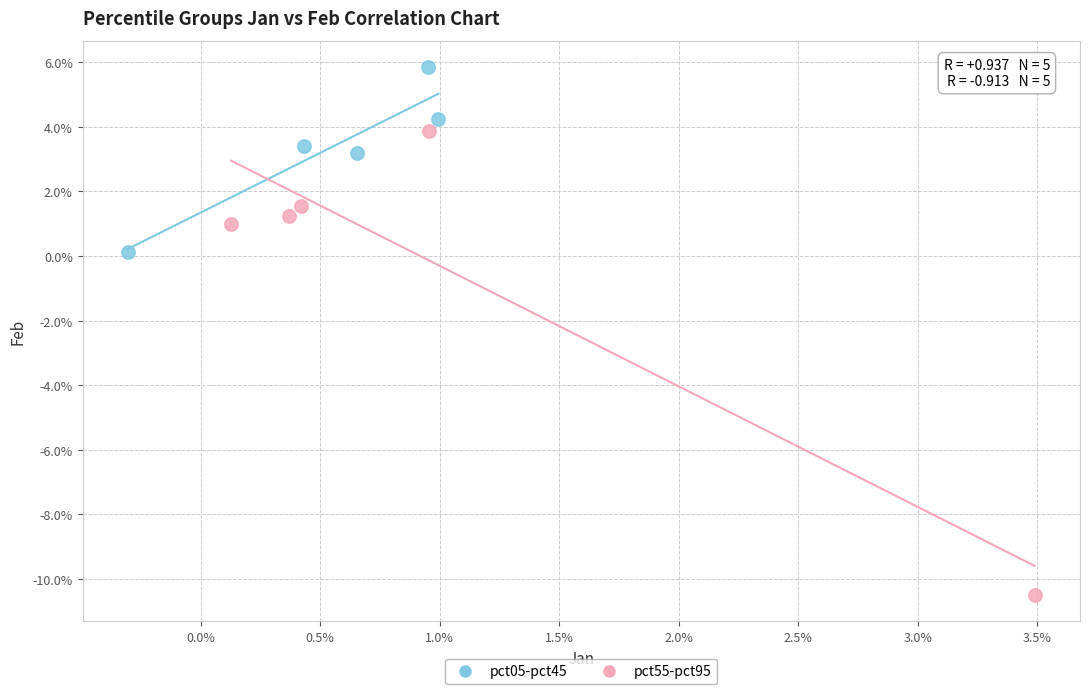

What are all the series names shown in the legend?

pct05-pct45, pct55-pct95